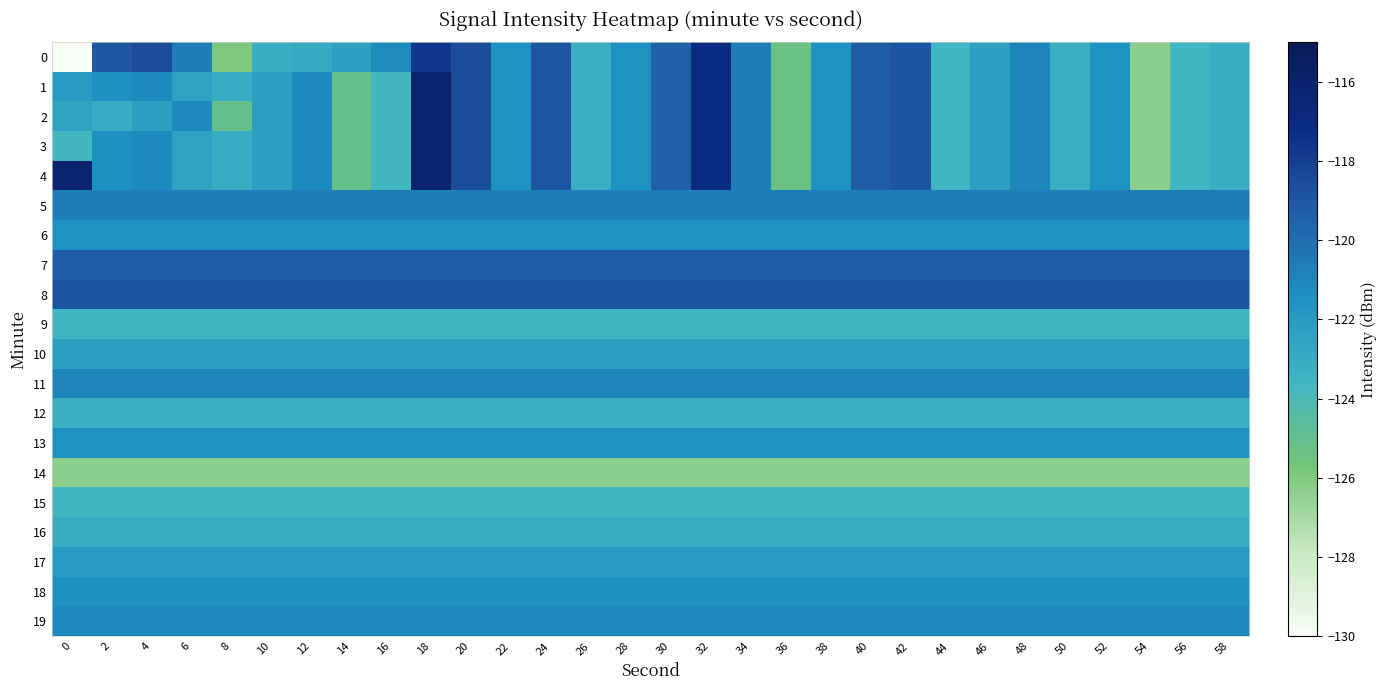

At 44, list the series in order from smallest to largest.

14, 15, 0, 1, 2, 3, 4, 9, 12, 16, 10, 17, 6, 13, 18, 19, 11, 5, 7, 8